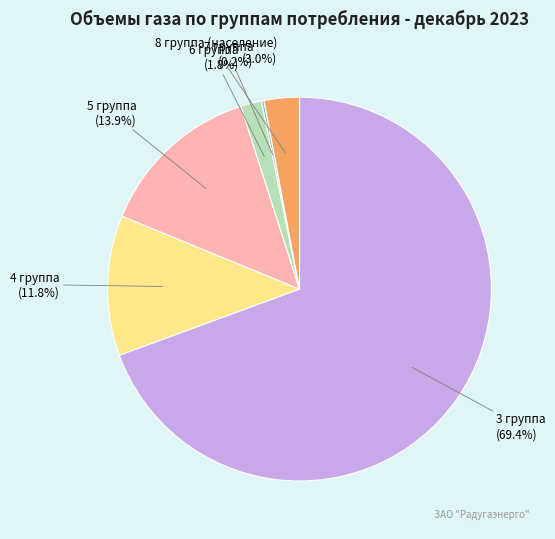

Combined, what portion of the pie is 8 группа (население) and 4 группа?

14.8%